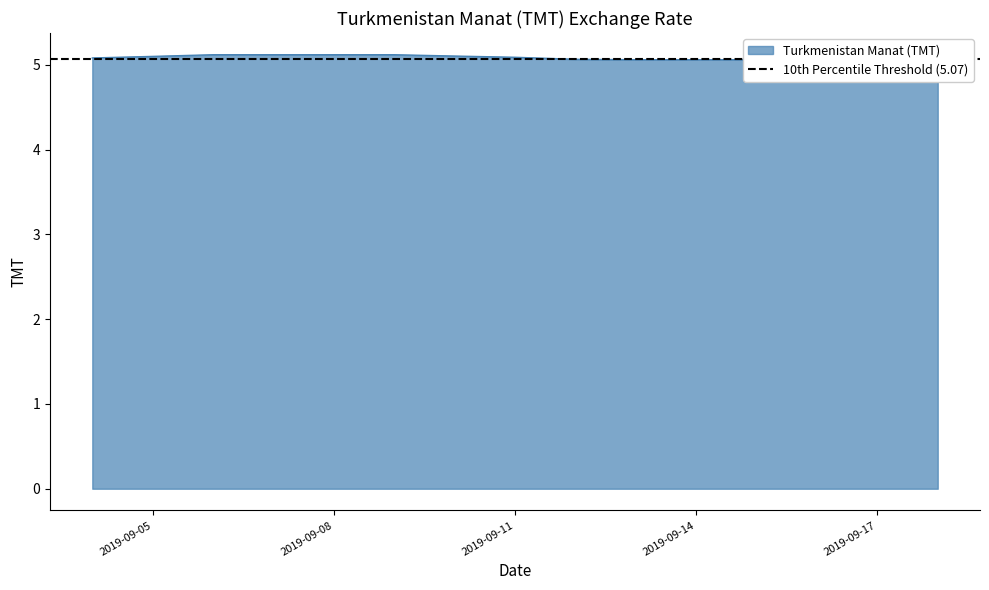

Reading right to left, list all the values displayed in this chart.

2019-09-18=5.1	2019-09-17=5.1	2019-09-16=5.1	2019-09-15=5.1	2019-09-14=5.1	2019-09-13=5.1	2019-09-12=5.1	2019-09-11=5.1	2019-09-10=5.1	2019-09-09=5.1	2019-09-08=5.1	2019-09-07=5.1	2019-09-06=5.1	2019-09-05=5.1	2019-09-04=5.1